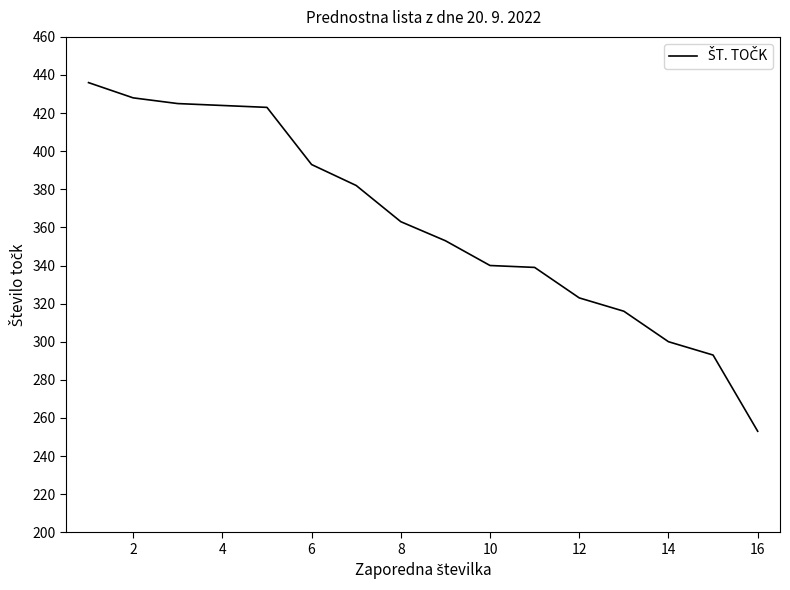

Count the number of data series in this chart.

1